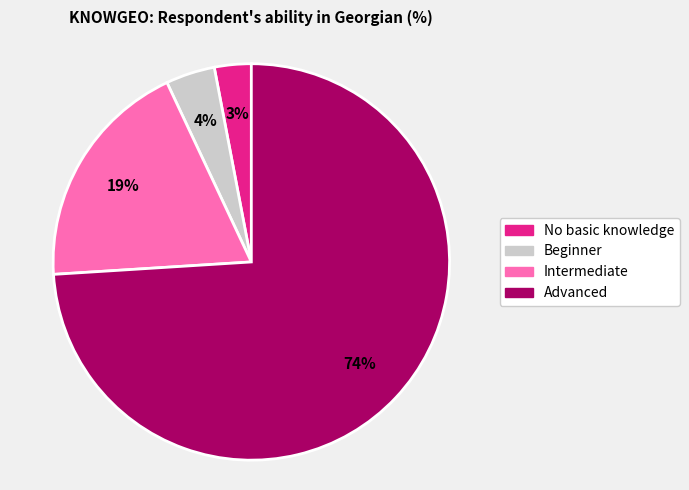

Does Advanced account for over 50% of the chart?

Yes